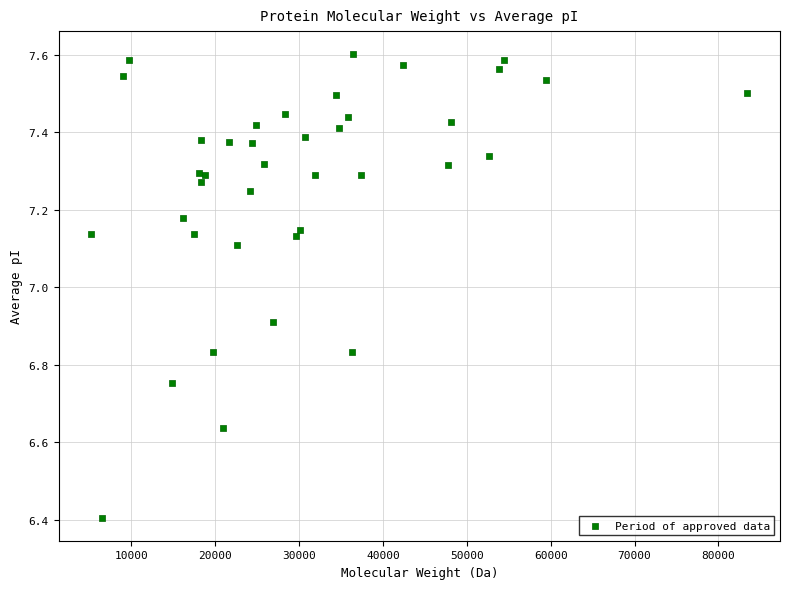

What Y value in the scatter plot is closest to 7?

6.9